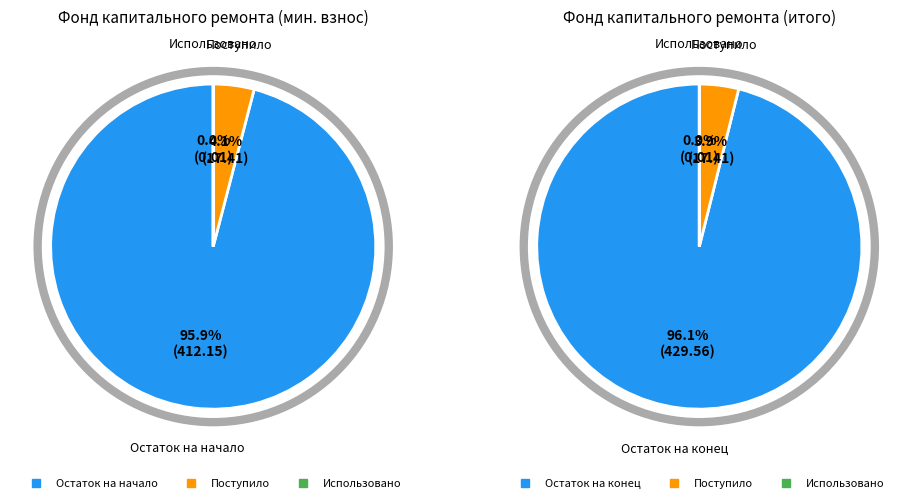

What is the majority slice?

Остаток на начало